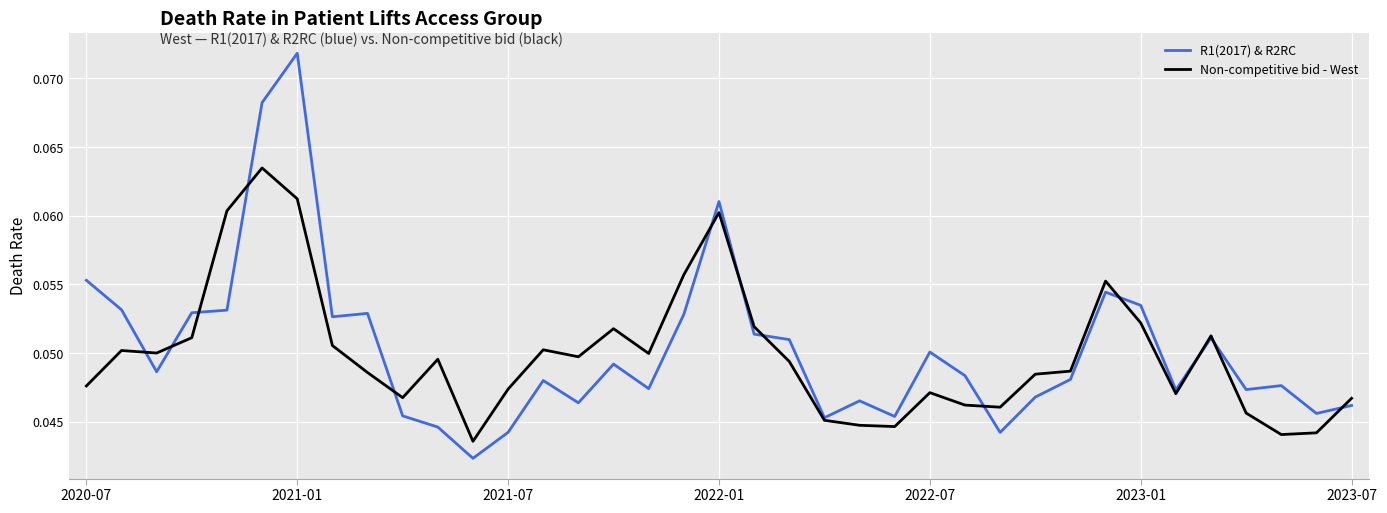

Which series has the widest spread of values?

R1(2017) & R2RC